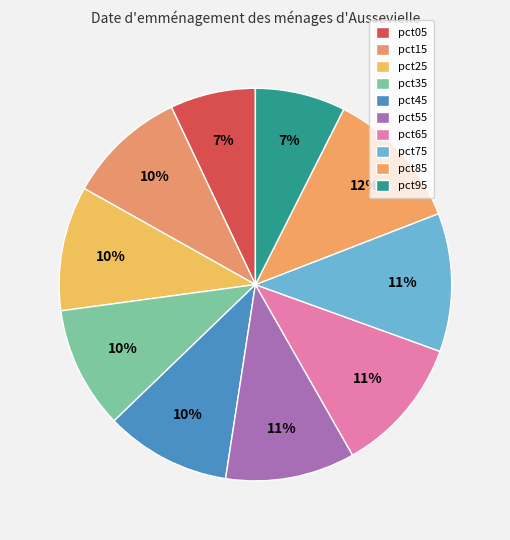

Rank the categories by value from lowest to highest.

pct05, pct95, pct15, pct35, pct25, pct45, pct55, pct65, pct75, pct85